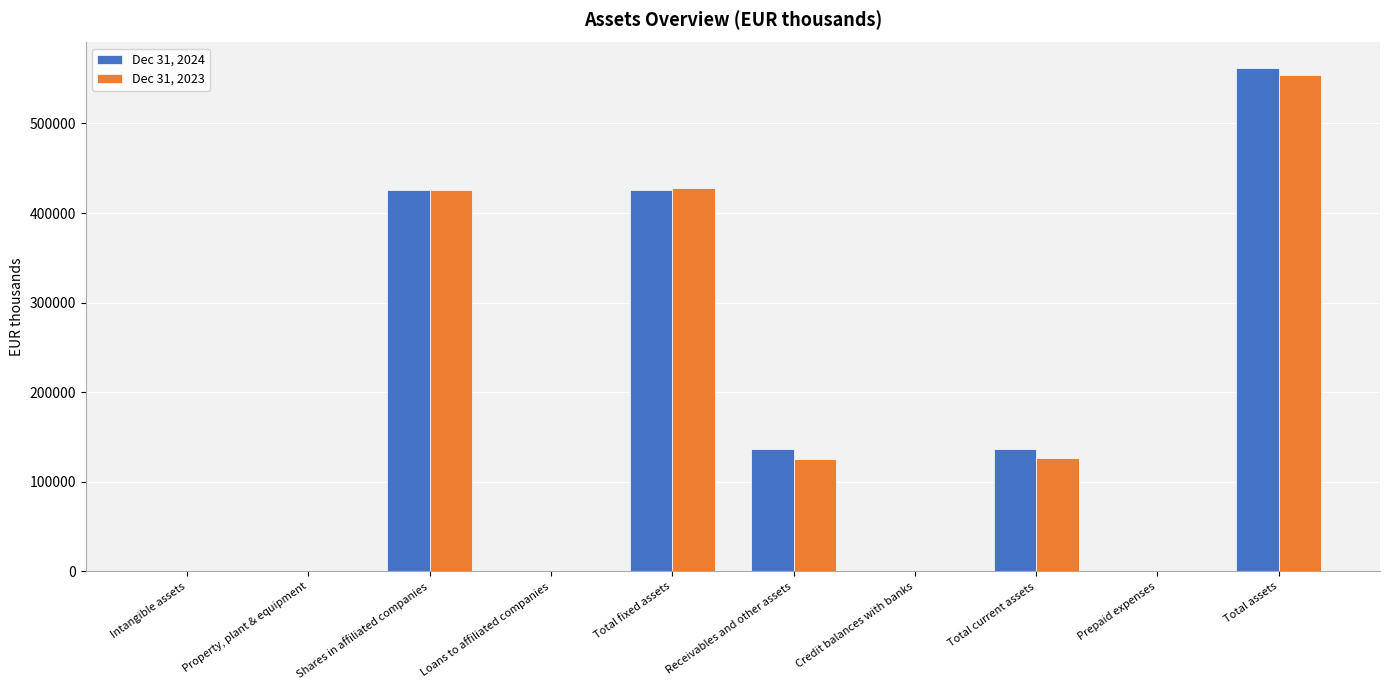

At which category is the sum across all series the highest?

Total assets